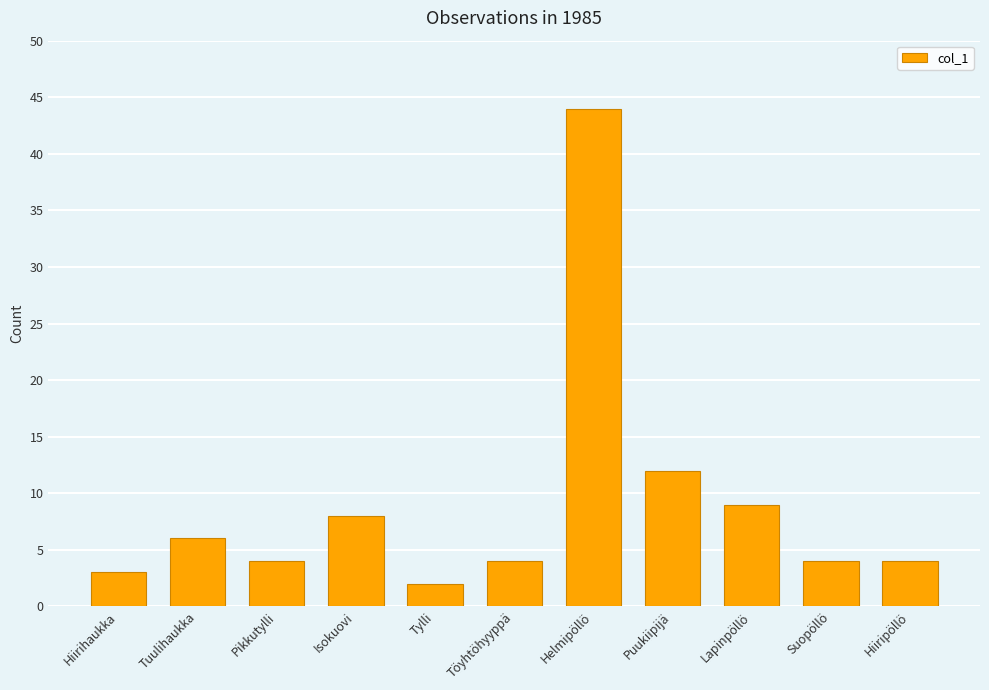

What is the difference between the maximum and minimum values?

42